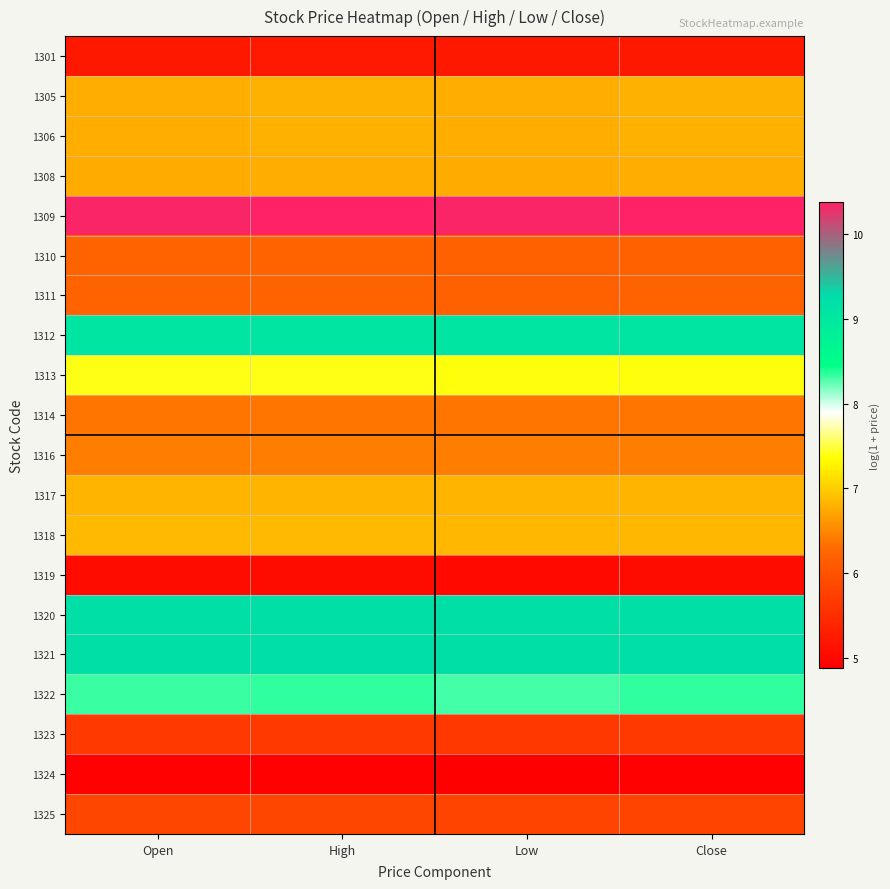

What is the total value across all series at Low?

139.3